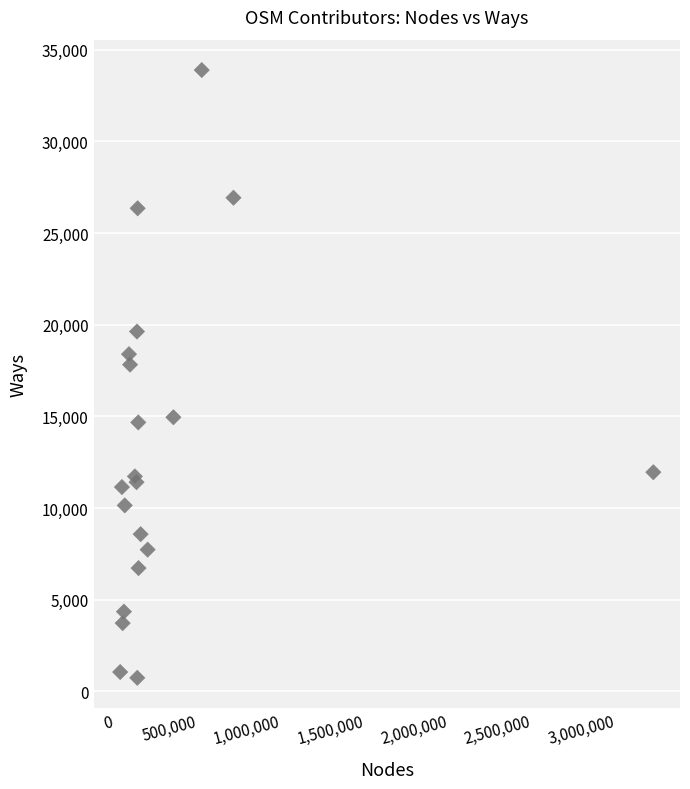

What Y value in the scatter plot is closest to 17317?

17825